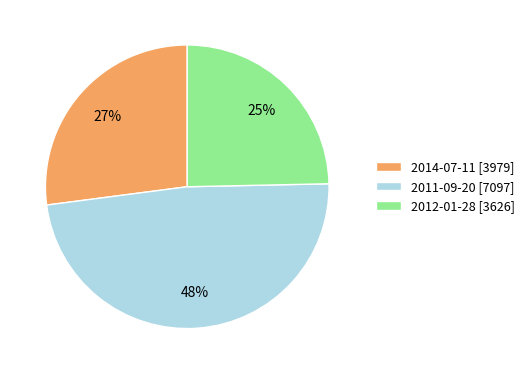

Is the sum of 2011-09-20 [7097] and 2012-01-28 [3626] greater than half?

Yes